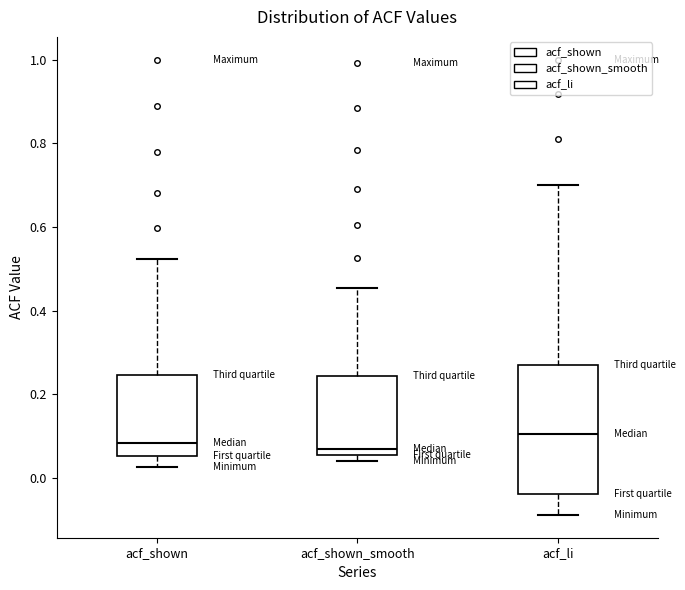

Where does the upper whisker of the box for acf_li end on the y-axis? The values are not printed on the chart, so give them approximately, as read against the axis.

0.70